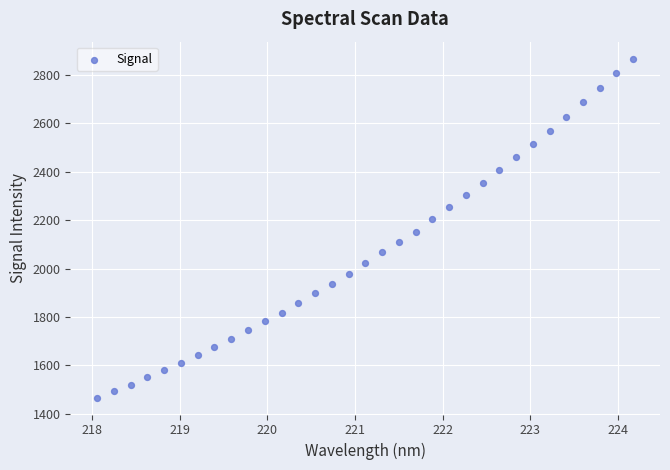

What is the range of X values (max minus min)?

6.1